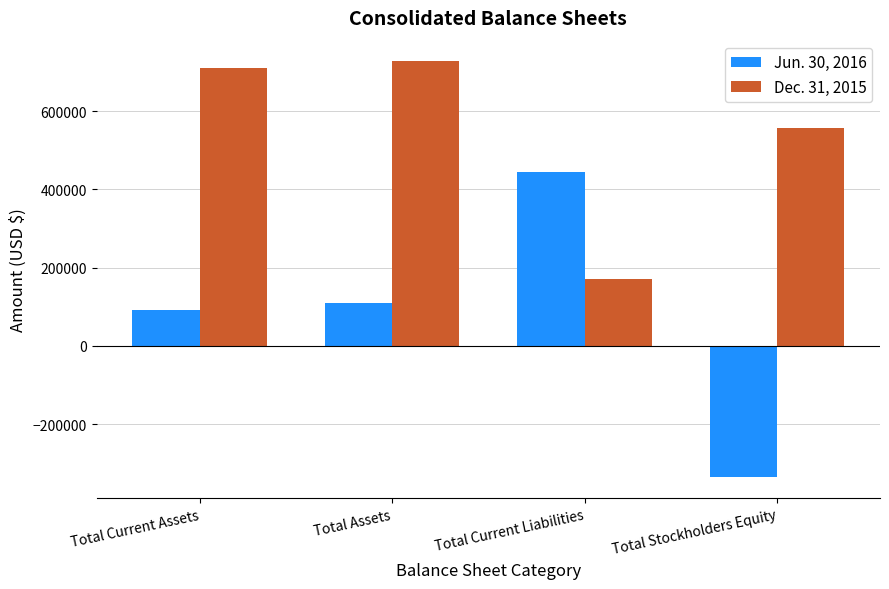

What is the approximate value of Jun. 30, 2016 at Total Stockholders Equity, to the nearest 10?

-336230